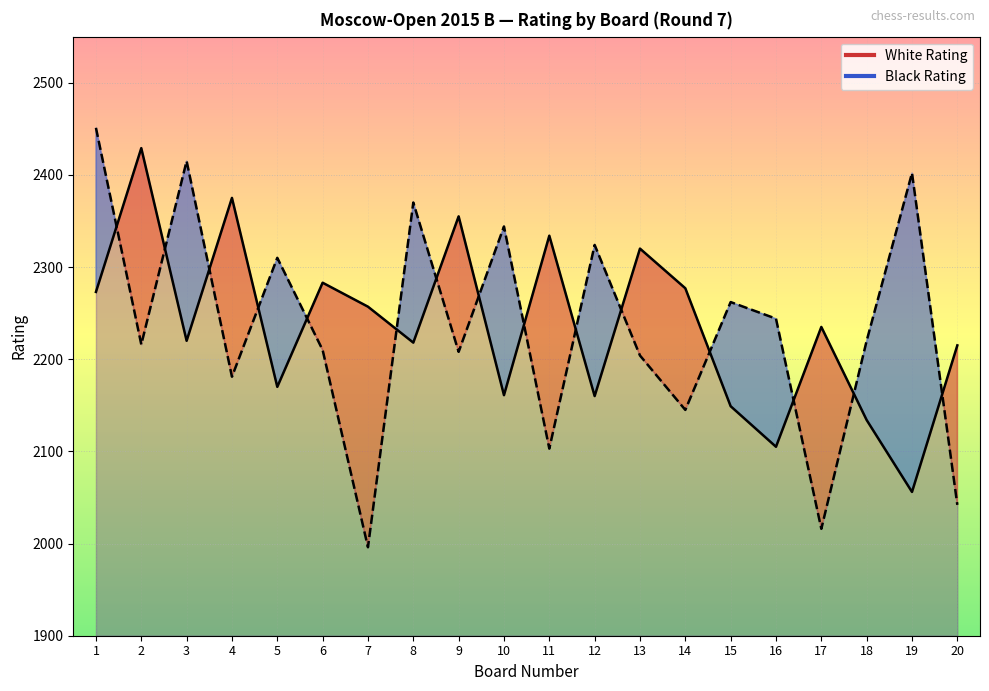

Where do White Rating and Black Rating first cross each other?

1 and 2